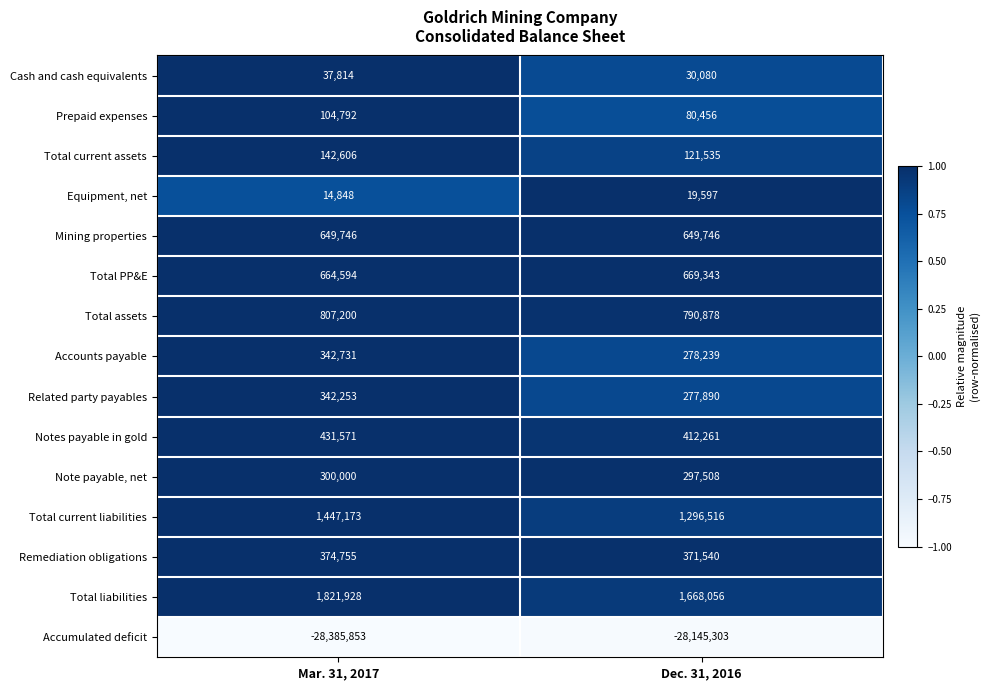

Which series has the largest range (max minus min)?

Accumulated deficit